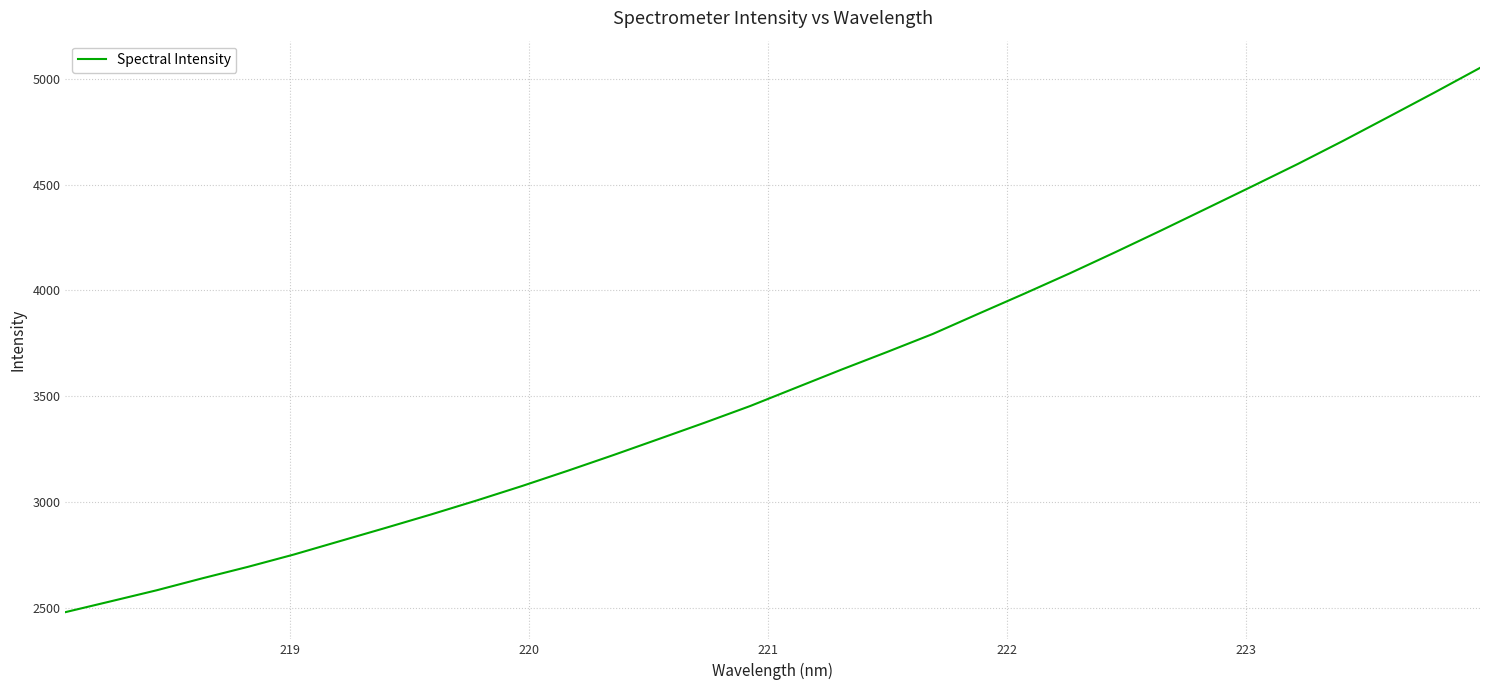

What is the maximum value shown in the chart?

5052.7